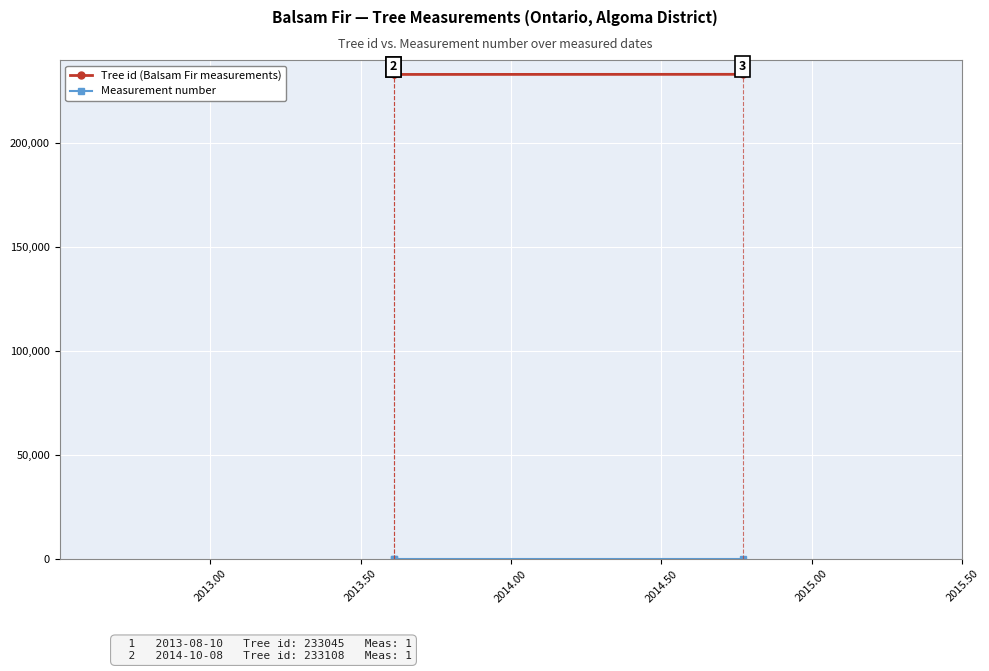

At 2013.50, list the series in order from smallest to largest.

Measurement number, Tree id (Balsam Fir measurements)